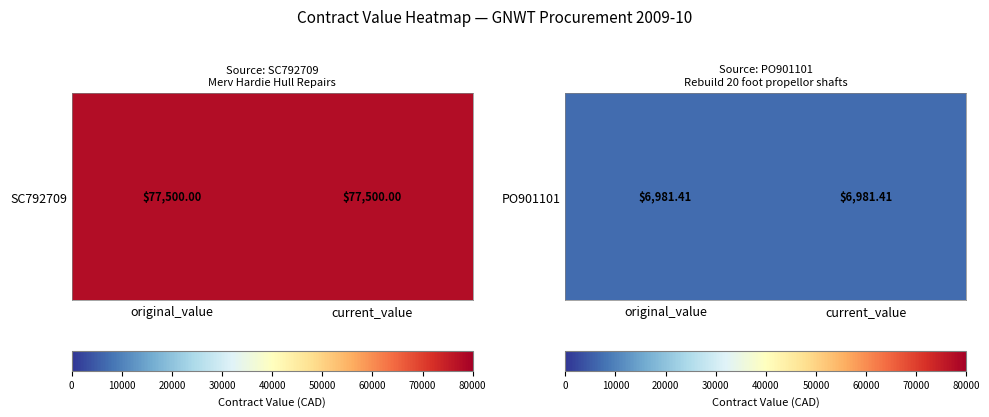

What is the sum of the SC792709 values at current_value and original_value?

155000.0